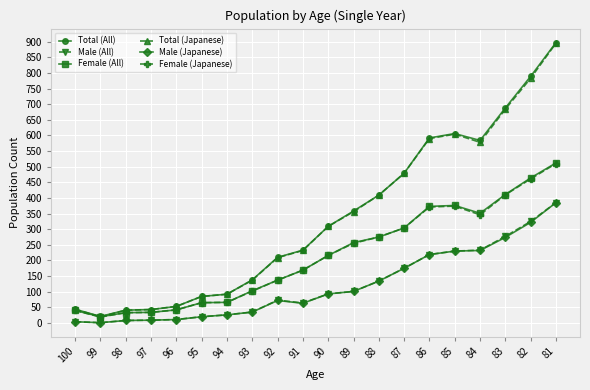

What is the average value of the Female (Japanese) series?

211